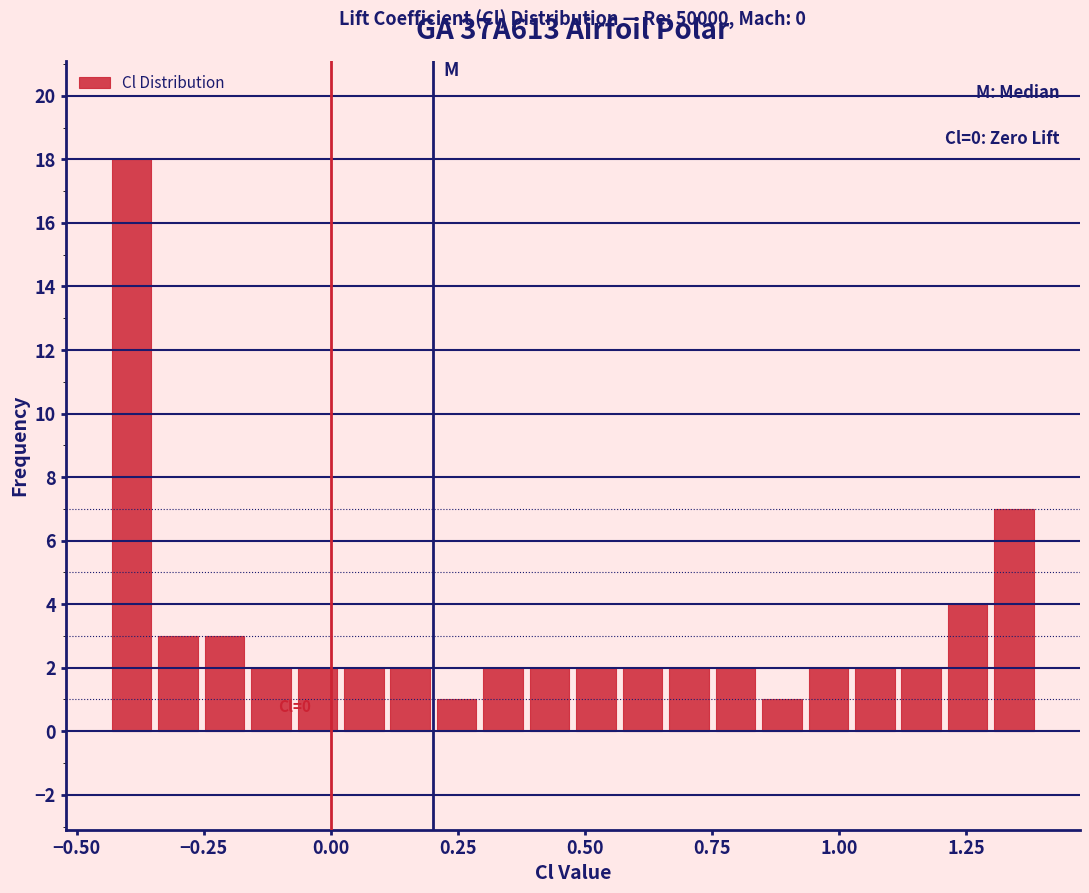

Read against the x-axis, roughly where is the centre of the tallest bar?

-0.40